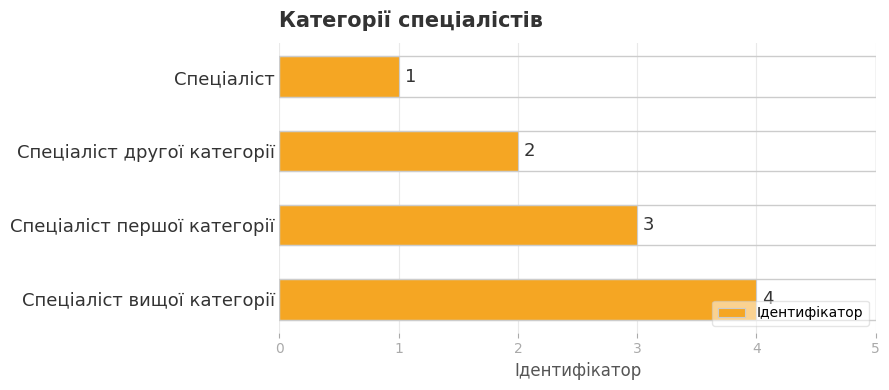

Are the bars horizontal?

Yes